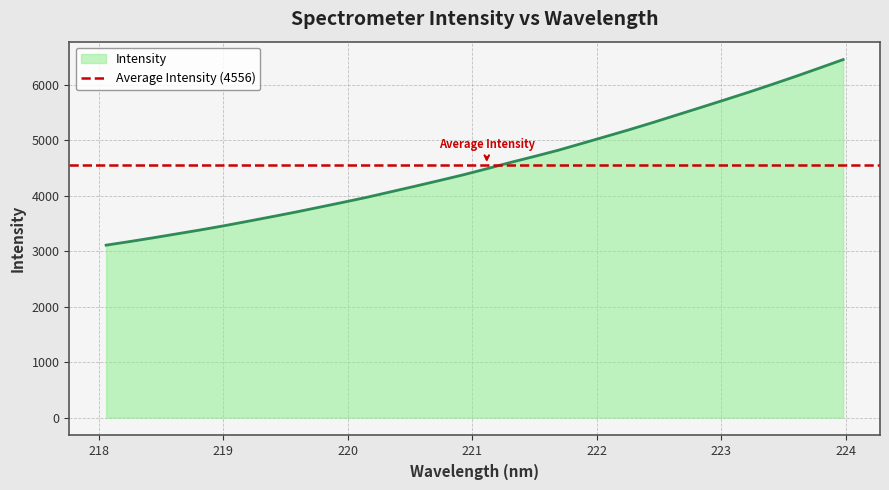

How many lines are shown in the chart?

1